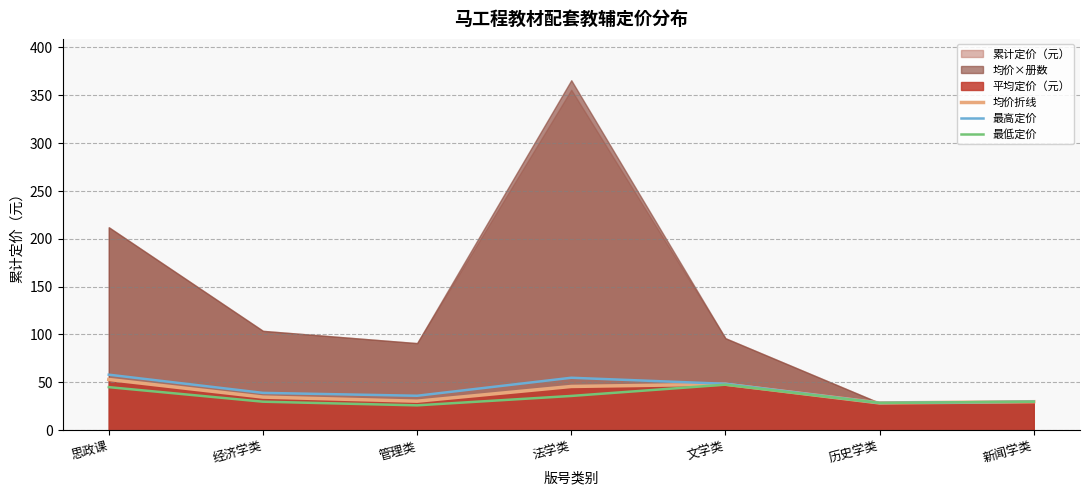

Reading left to right, extract all data points from this chart.

均价折线: 53.0	34.6	30.3	45.7	48.0	28.5	29.8
最高定价: 58.0	39.0	36.0	54.8	48.5	28.5	29.8
最低定价: 45.0	29.8	26.0	35.8	47.6	28.5	29.8